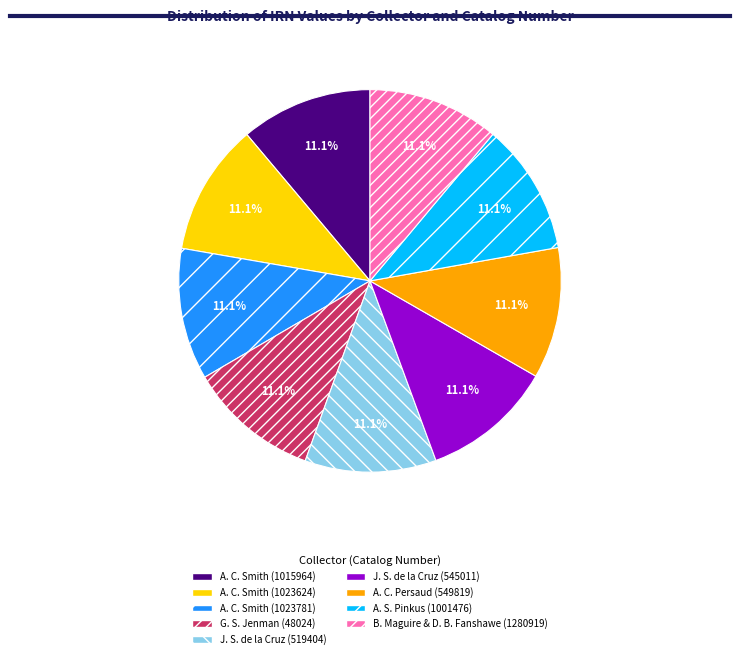

To the nearest percent, what portion does A. C. Smith (1015964) represent?

11%